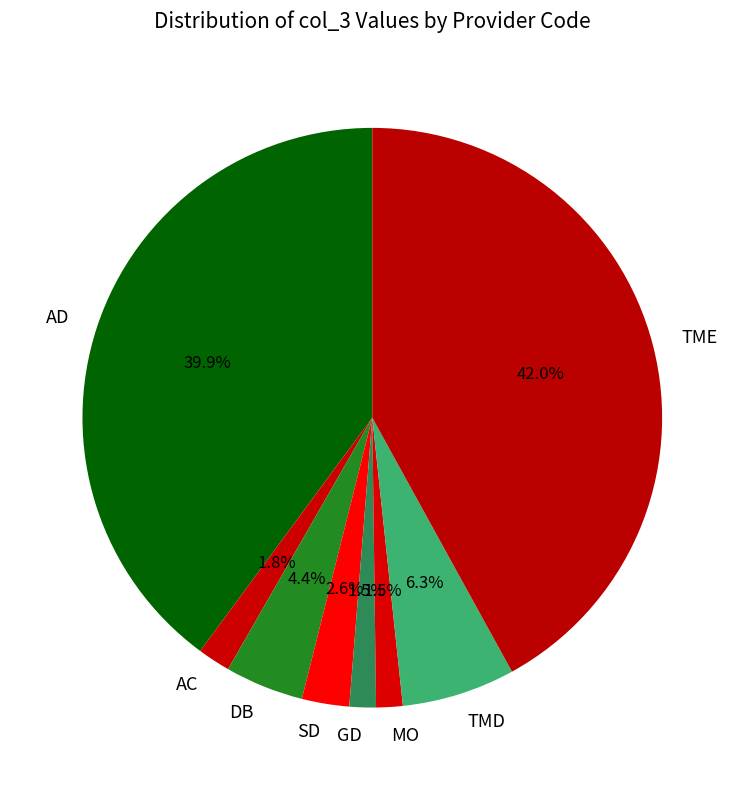

True or false: AC accounts for 2% of the total.

True